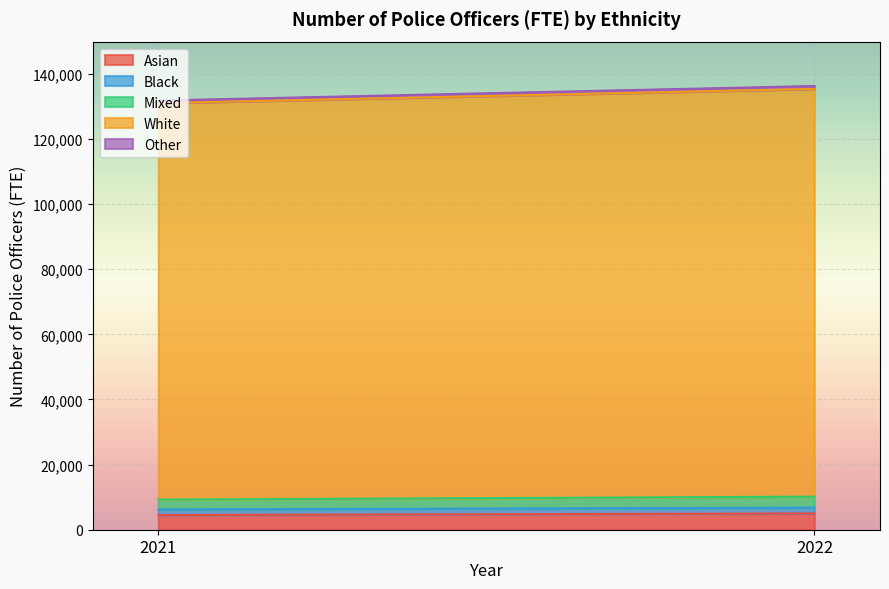

Between 2022 and 2021, which is larger?

2022